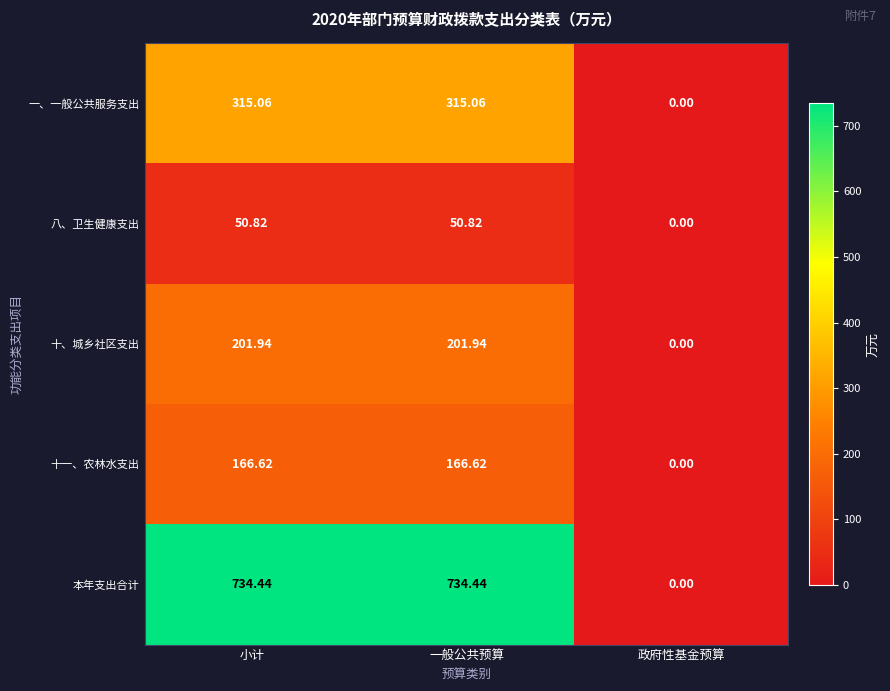

Is the value of 本年支出合计 at 小计 greater than the value of 十、城乡社区支出 at 政府性基金预算?

Yes